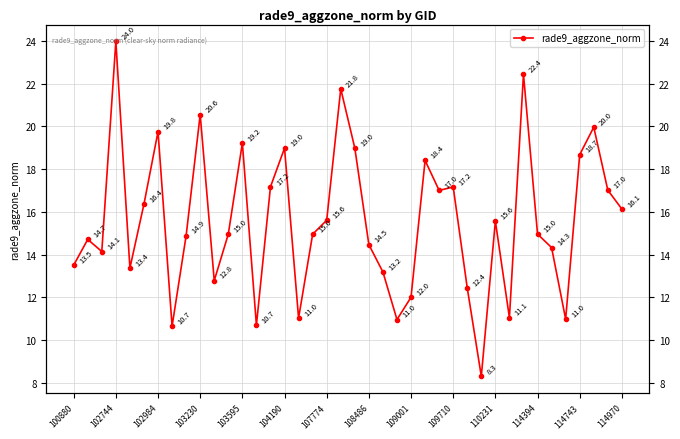

Does the chart display data point markers on the line(s)?

Yes